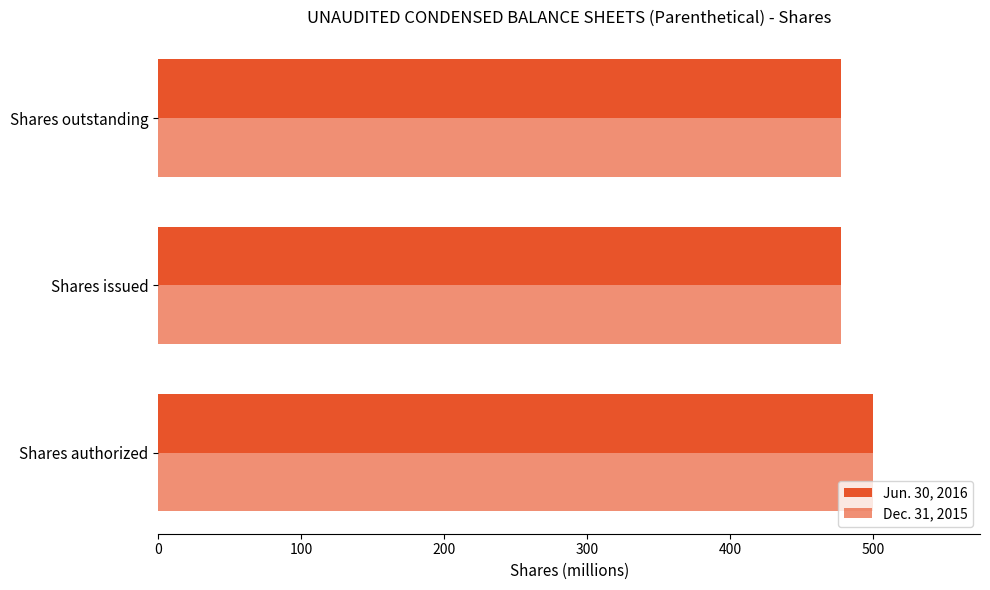

How many series are shown in this chart?

2